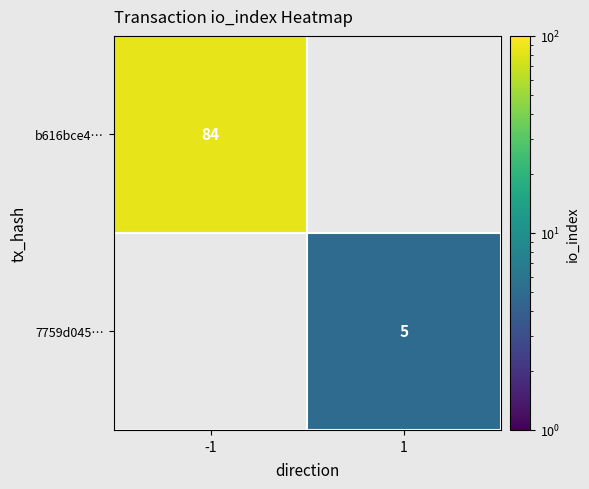

True or false: 7759d045… has a value of 2 at 1.

False